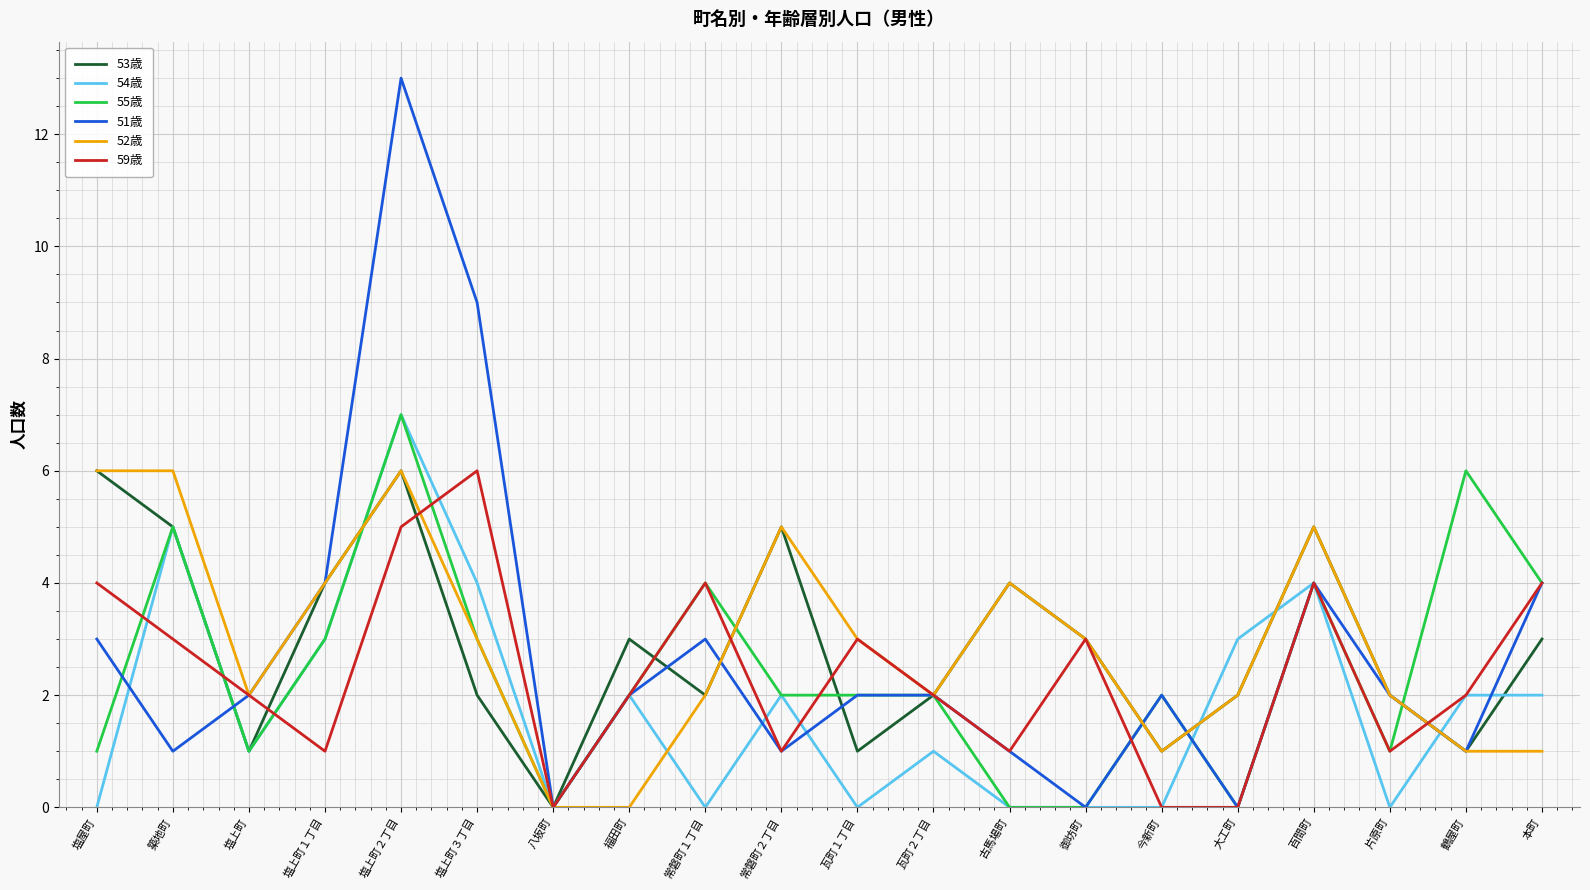

Does the chart have visible grid lines?

Yes